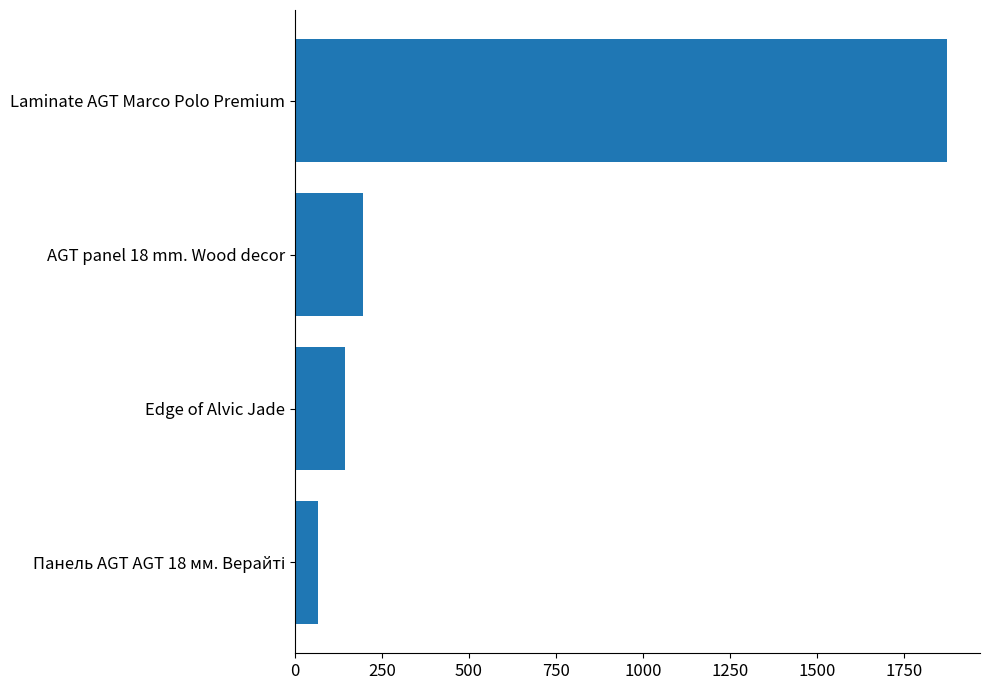

Reading bottom to top, list all the values displayed in this chart.

67	144	196	1874